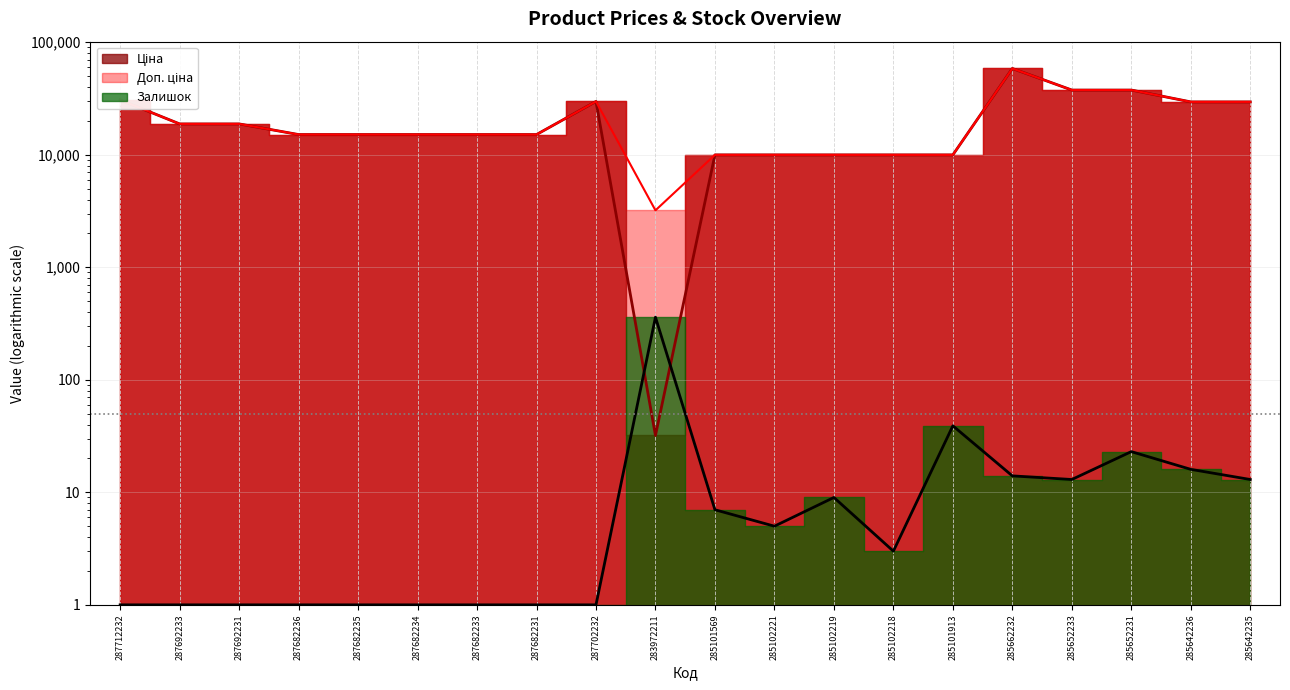

Which series has the widest spread of values?

Ціна